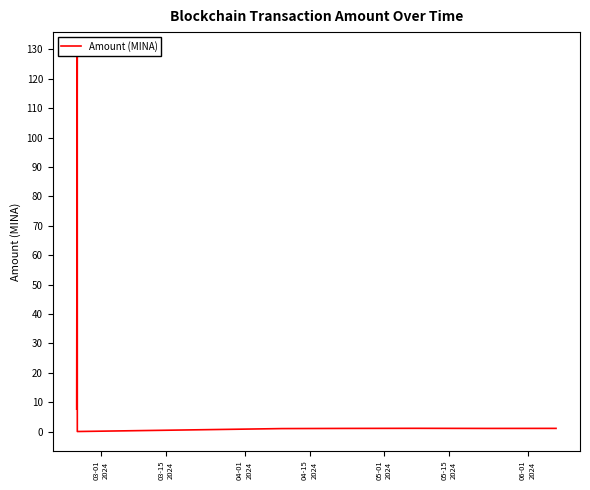

The value at 05-01
2024 is 1.0. True or false?

True